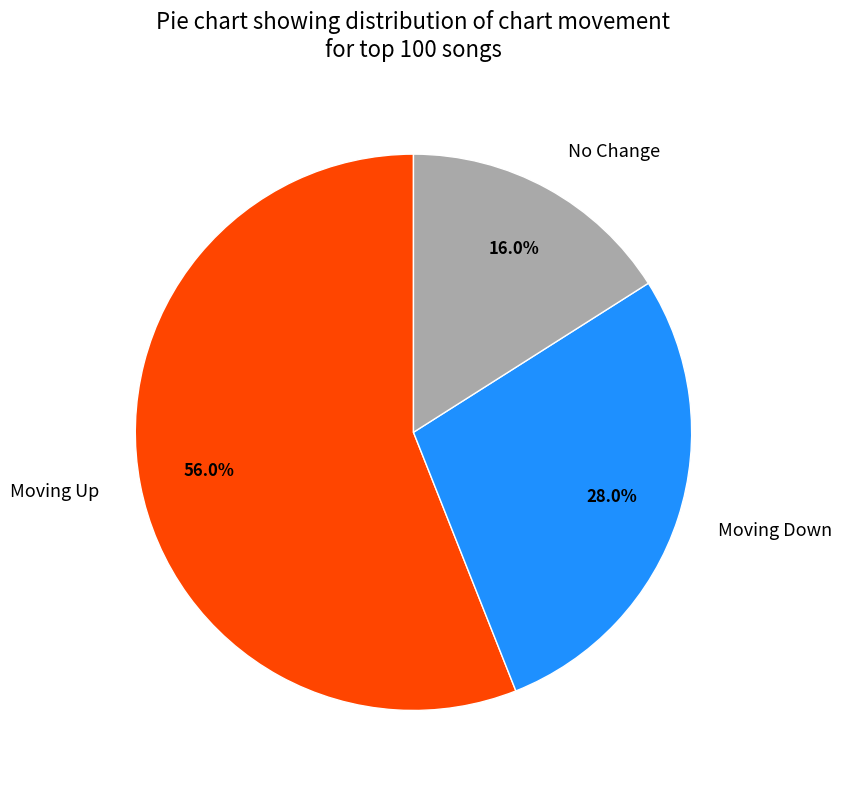

Rank the categories by value from lowest to highest.

No Change, Moving Down, Moving Up